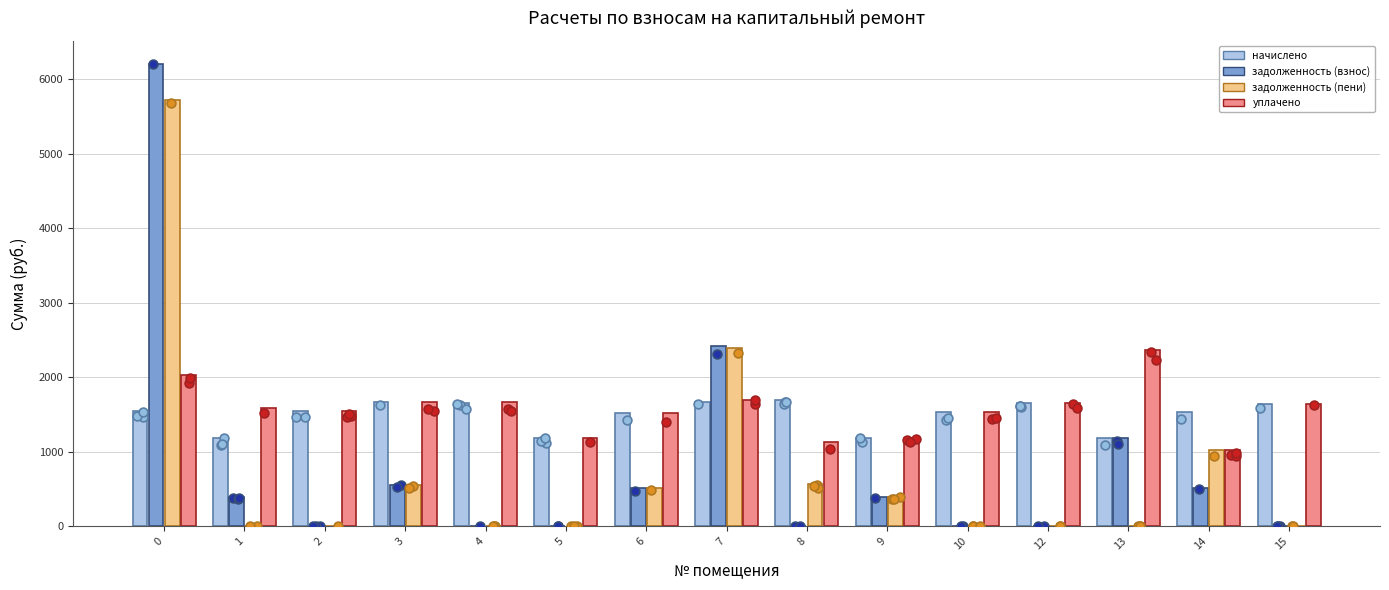

What is the total value across all series at 3?

4434.2